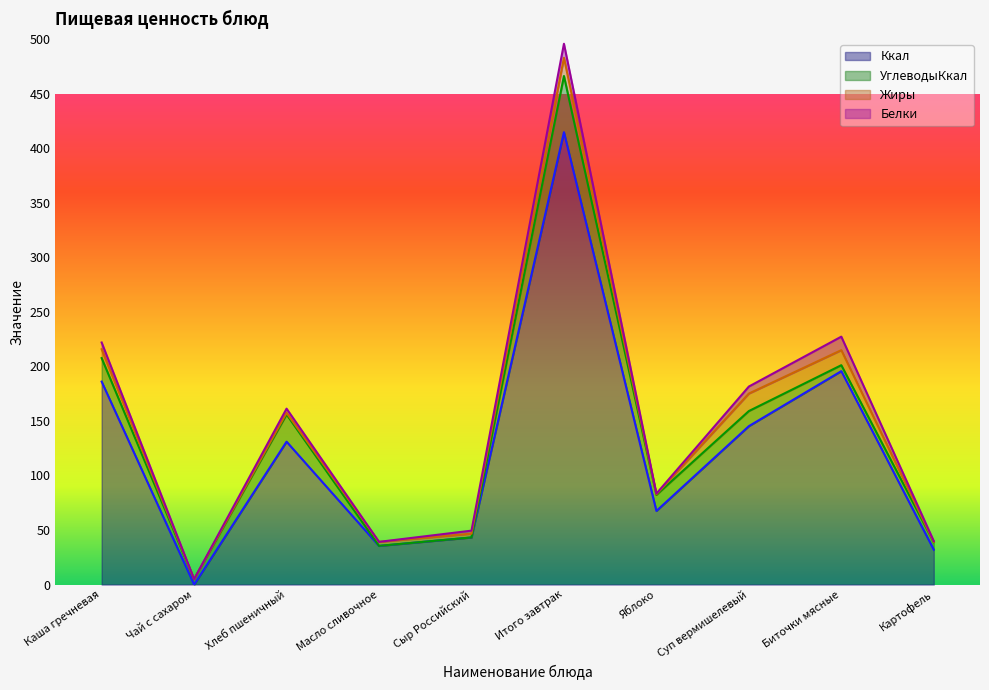

List the series in order of their peak value, highest first.

Ккал, УглеводыКкал, Жиры, Белки